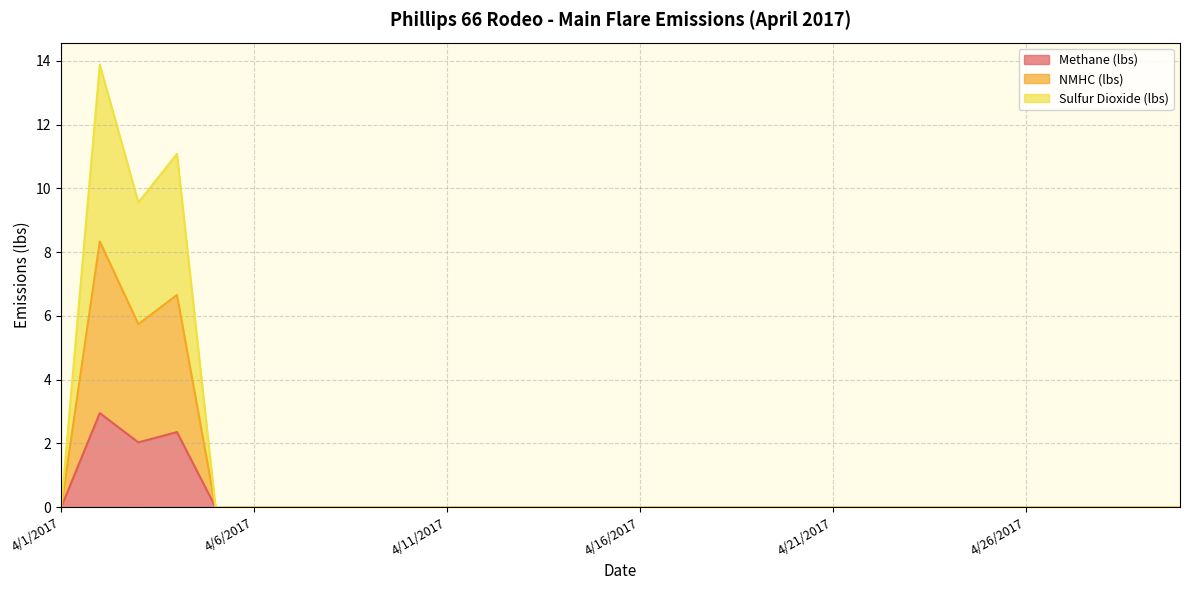

True or false: Methane (lbs) has a value of -1.2 at 4/8/2017.

False